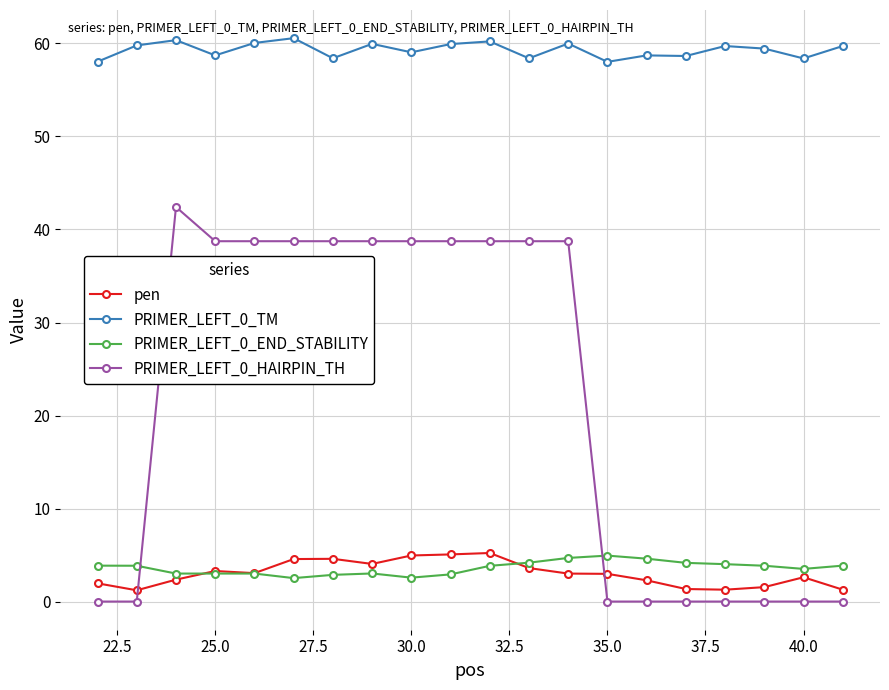

Which series has the widest spread of values?

PRIMER_LEFT_0_HAIRPIN_TH